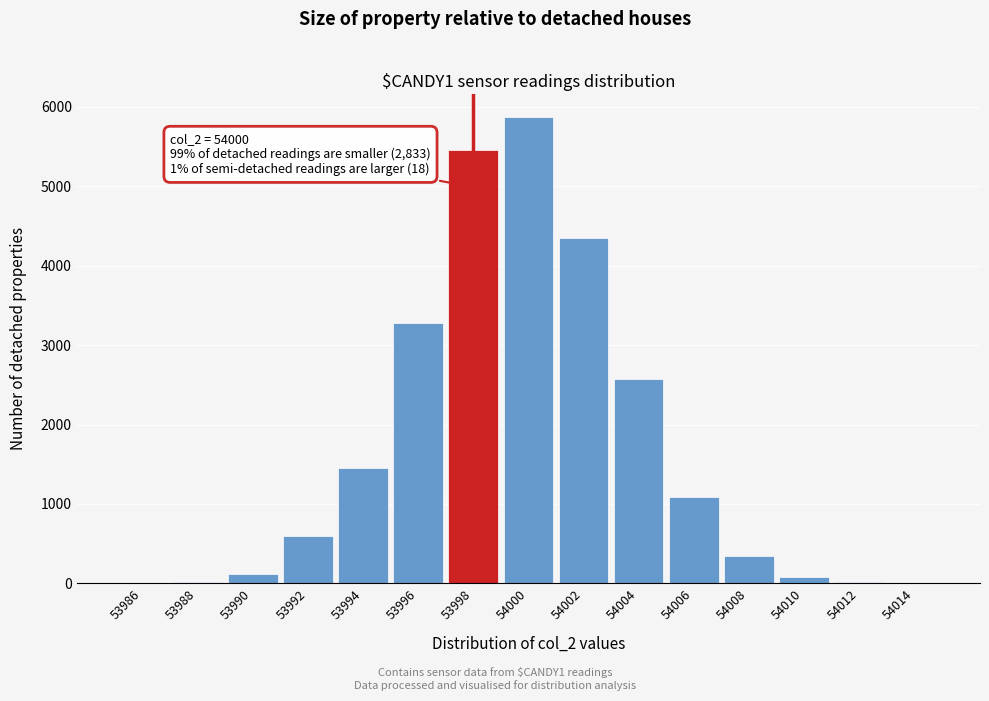

What is the ratio of the value at 53998 to the value at 54000?

0.9